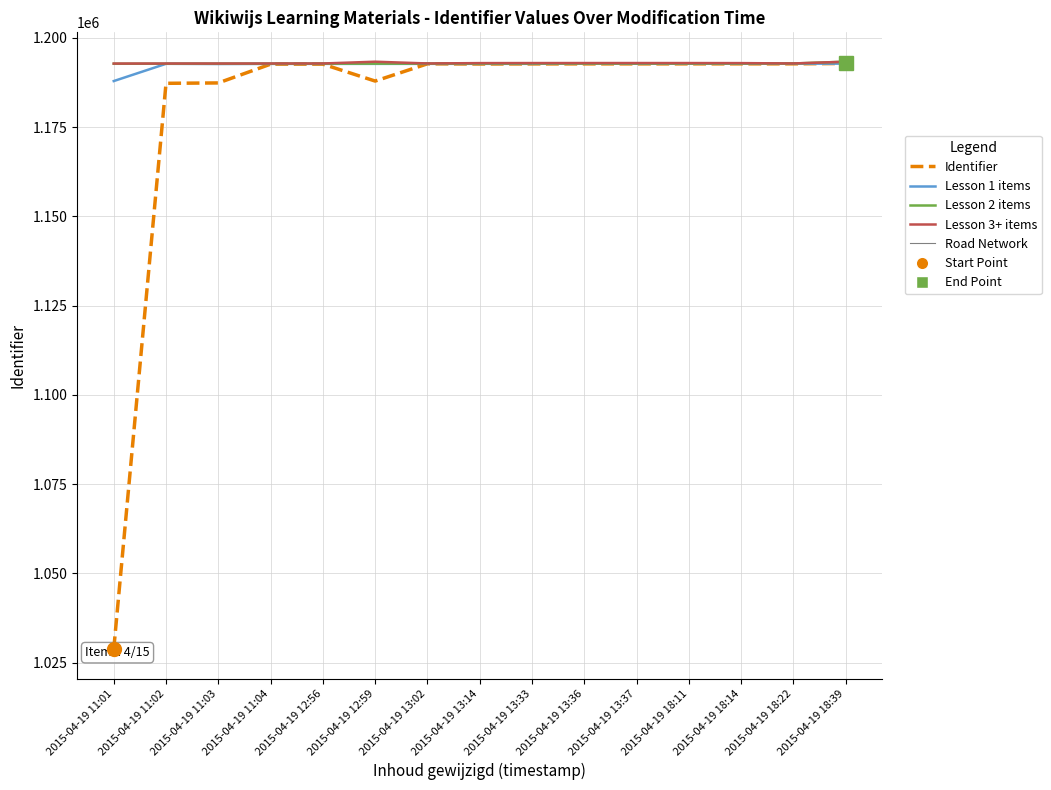

What is the lowest value of the Lesson 1 items series?

1187899